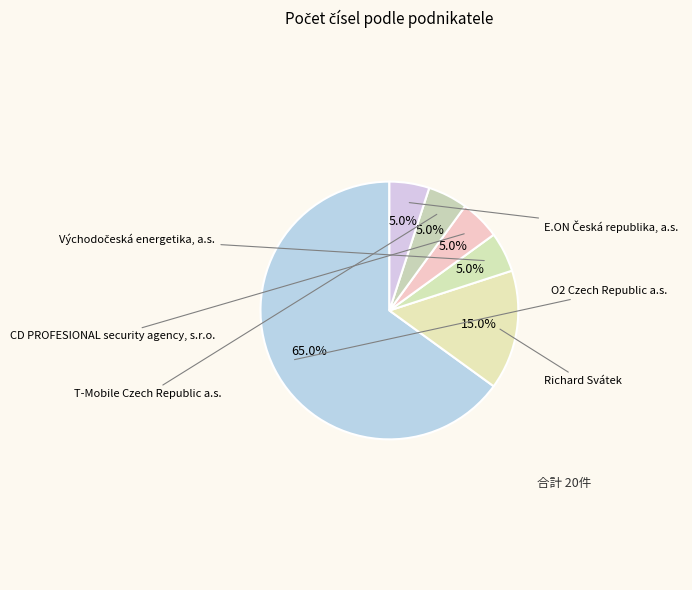

Which category has the smallest portion of the pie?

Východočeská energetika, a.s.